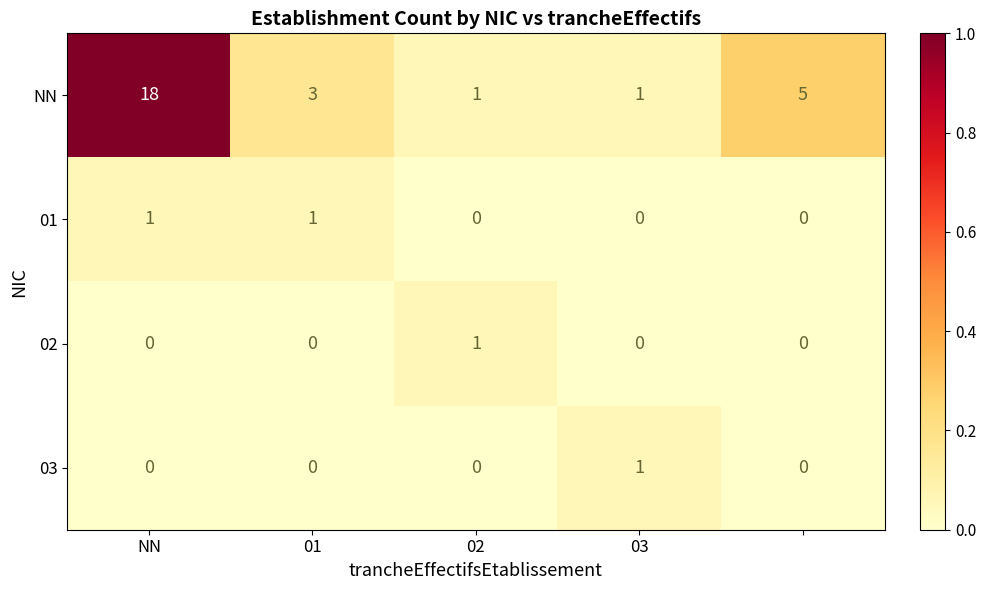

What is the greatest value displayed?

18